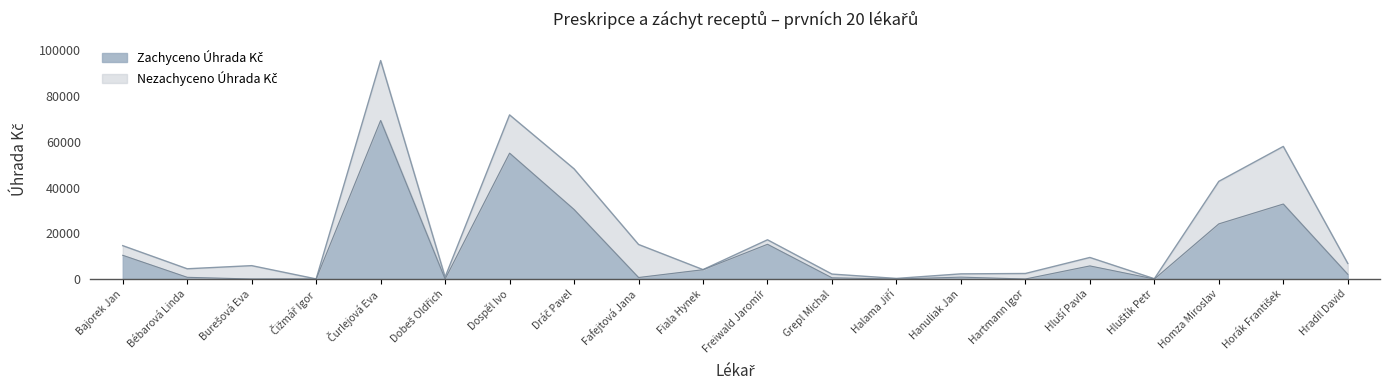

Where is the first local maximum?

Čurlejová Eva